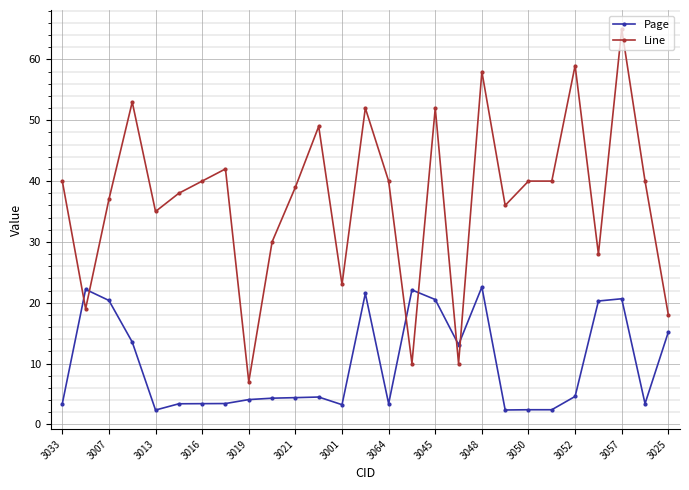

What is the minimum value for Line?

7.0